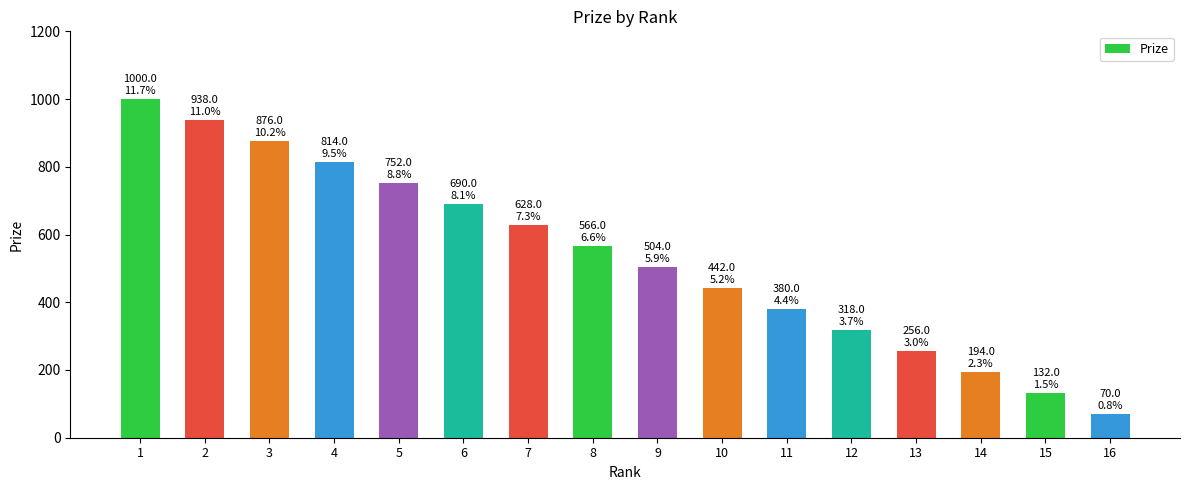

What is the greatest value displayed?

1000